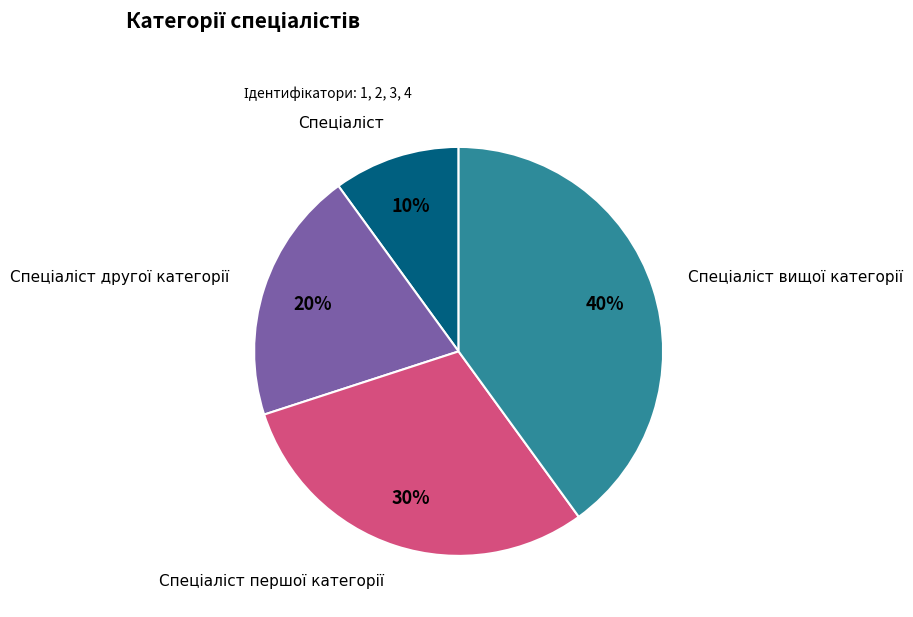

Is there any slice that represents more than half of the pie?

No